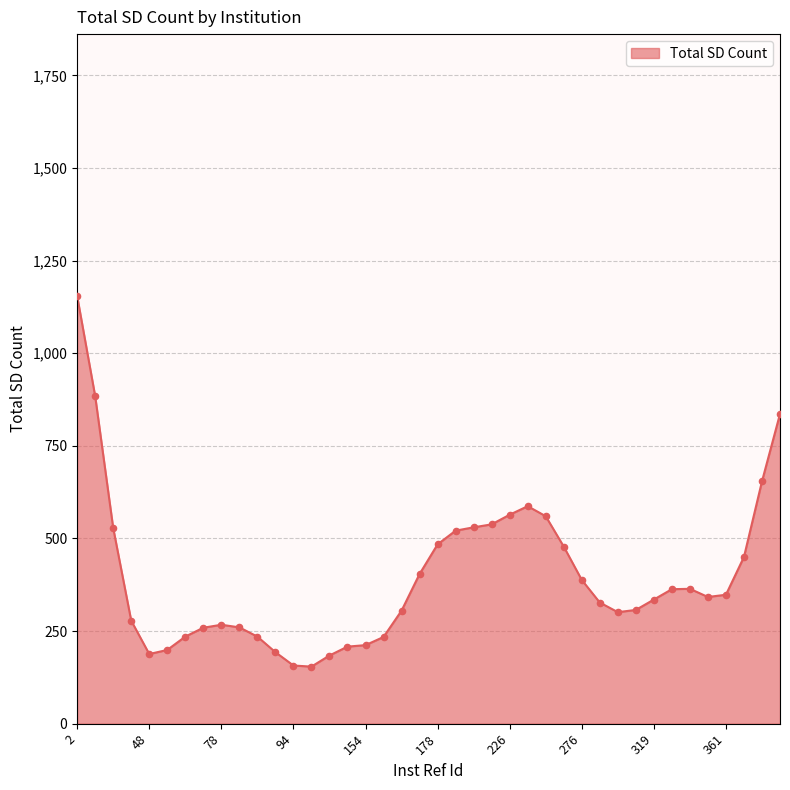

What is the smallest value displayed?

154